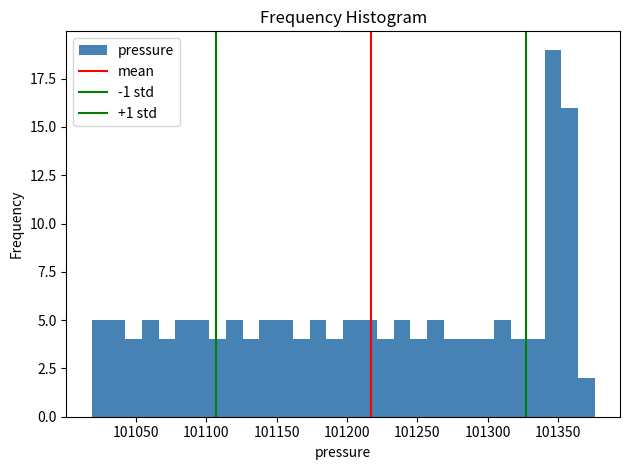

Read against the x-axis, roughly where is the centre of the tallest bar?

101345